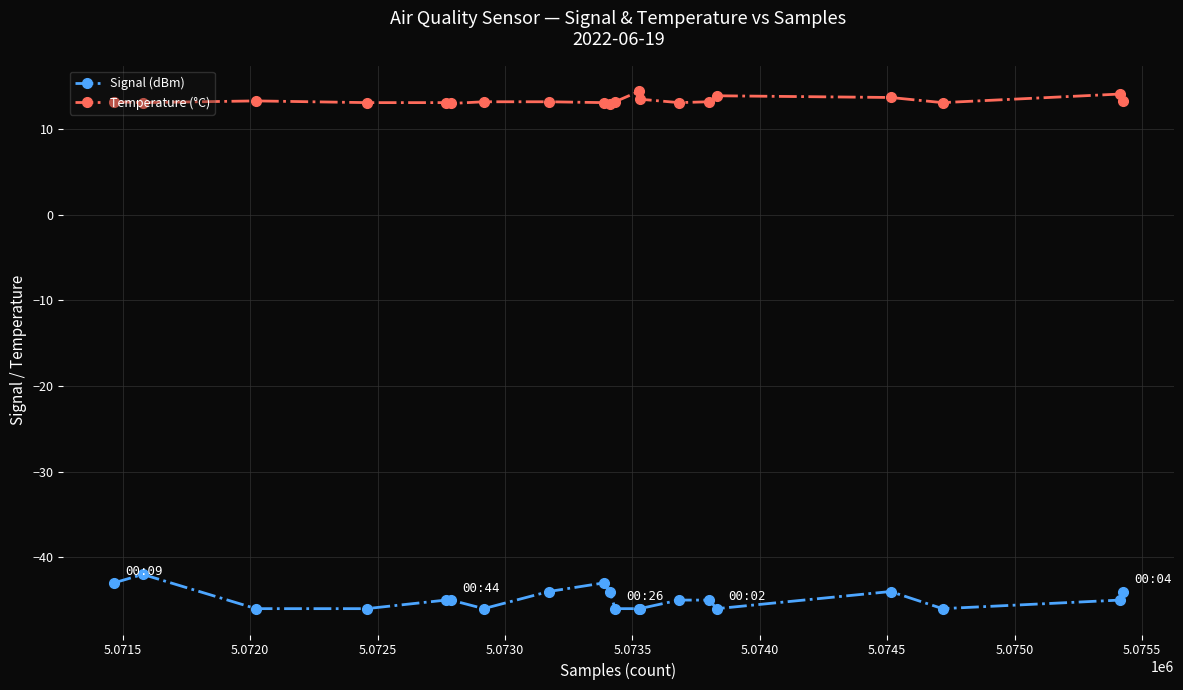

True or false: Temperature (°C) and Signal (dBm) cross at least once.

False